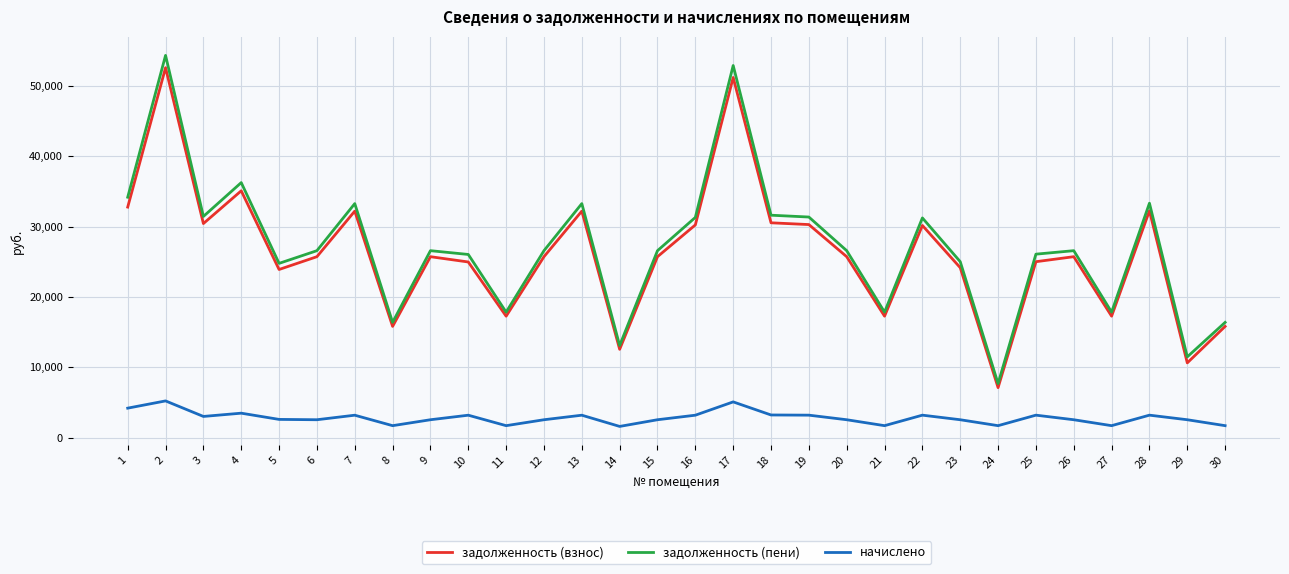

At how many categories does at least one series exceed 35308?

3